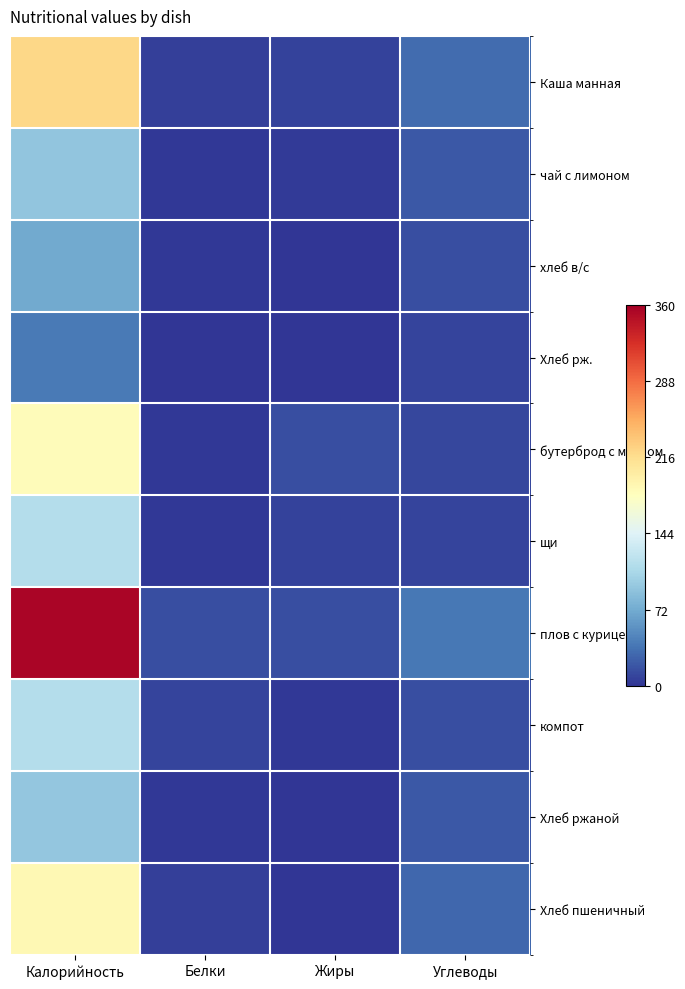

What is the spread (max minus min) of values at Углеводы?

30.1